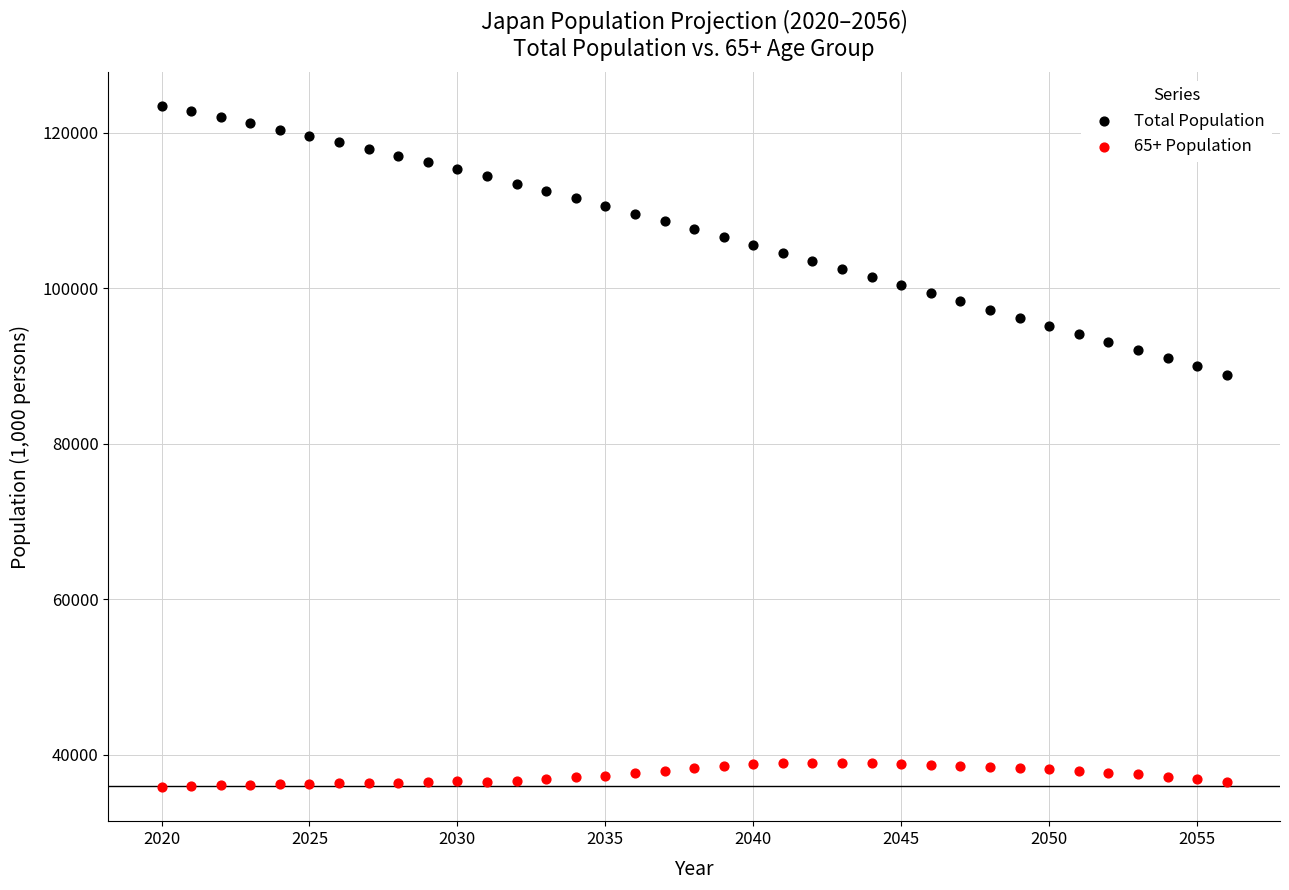

What are all the series names shown in the legend?

Total Population, 65+ Population